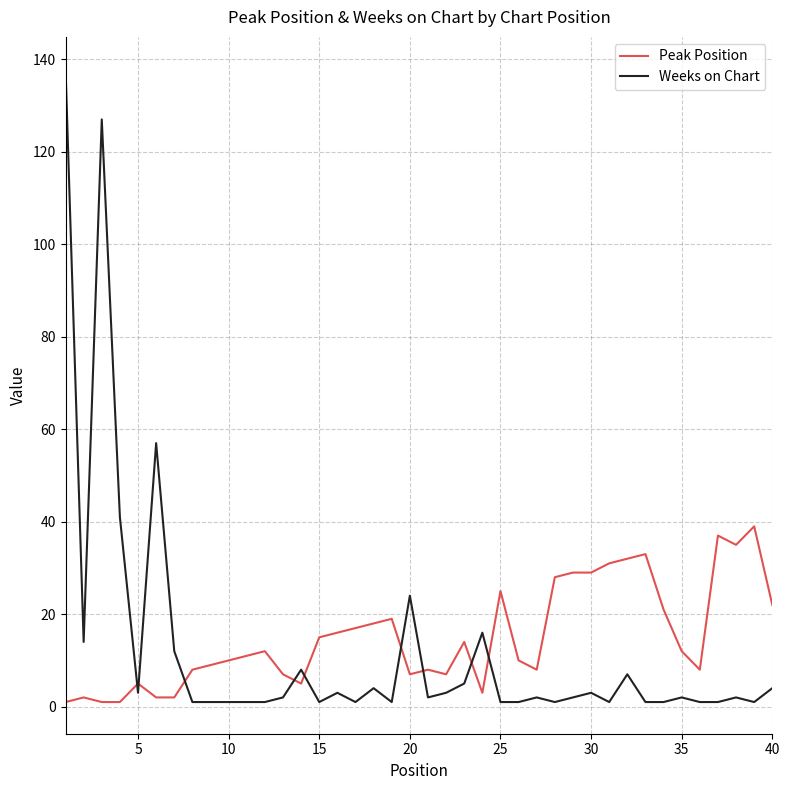

List the series in order of their peak value, lowest first.

Peak Position, Weeks on Chart